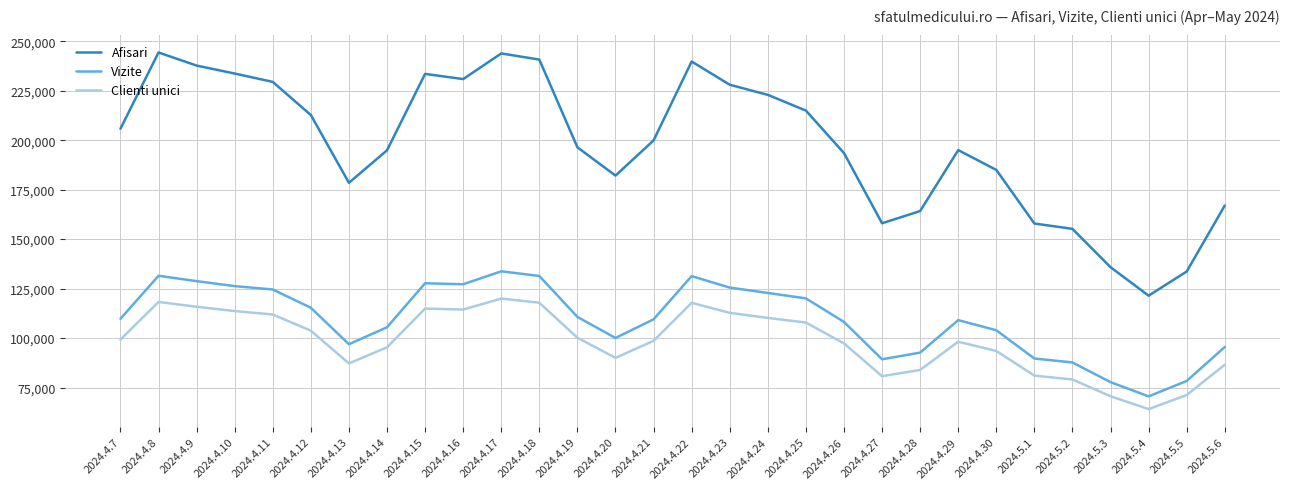

What is the total value across all series at 2024.4.14?

395697